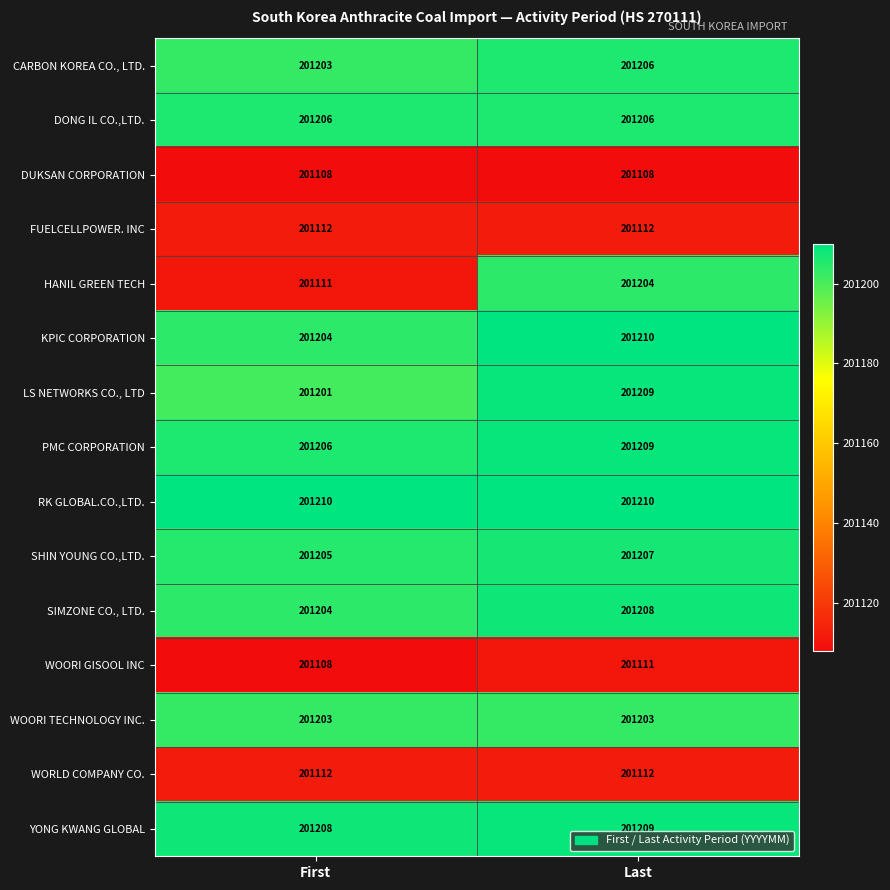

What is the maximum value for KPIC CORPORATION?

201210